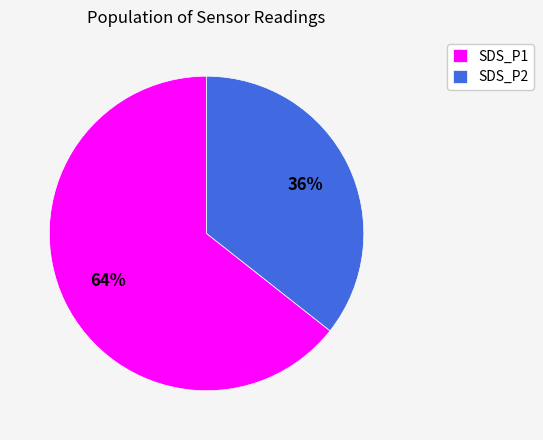

To the nearest percent, what percentage of the pie is SDS_P1?

64%